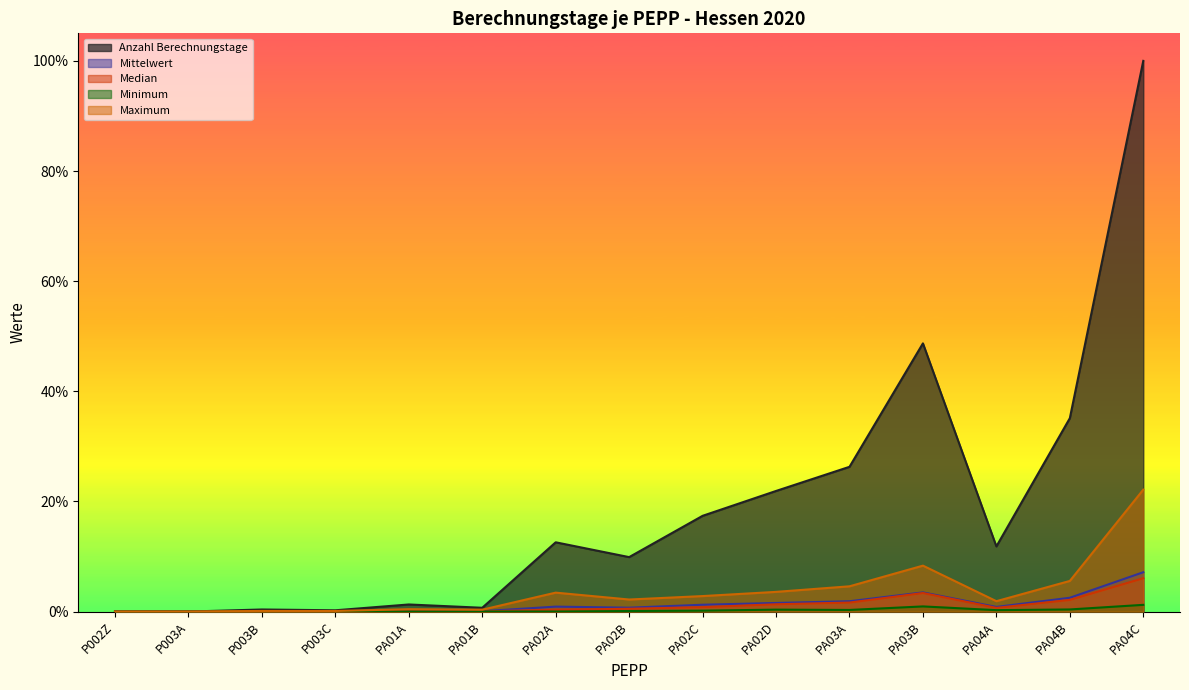

The value of Minimum at P003B is 0.0. True or false?

False